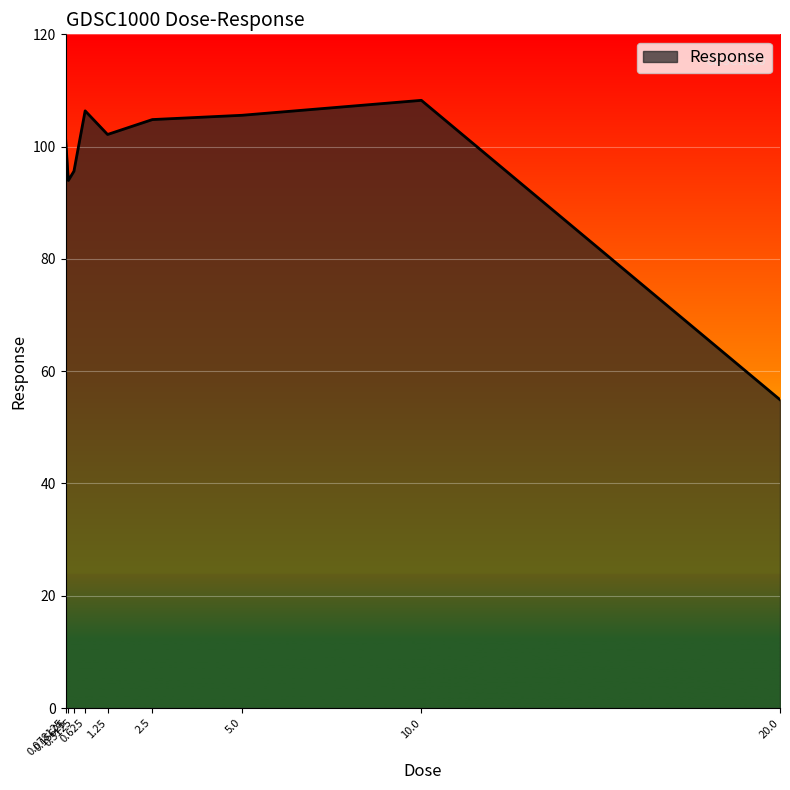

What is the maximum value shown in the chart?

108.2